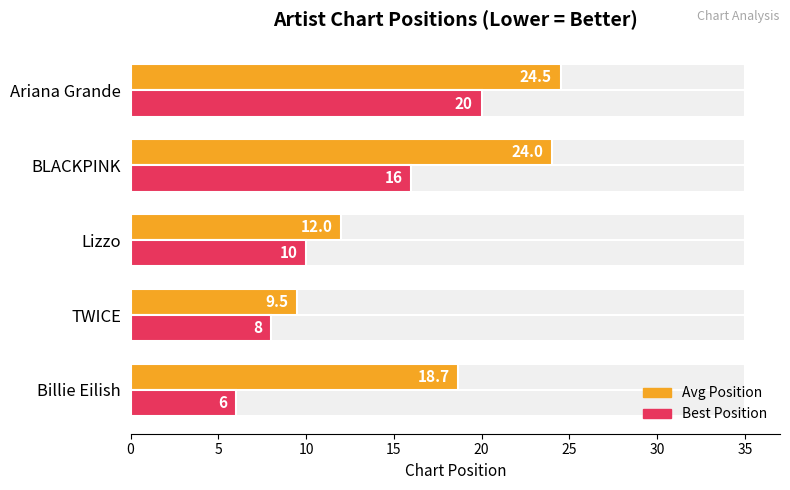

Rank the series by their maximum value, from lowest to highest.

Best Position, Avg Position